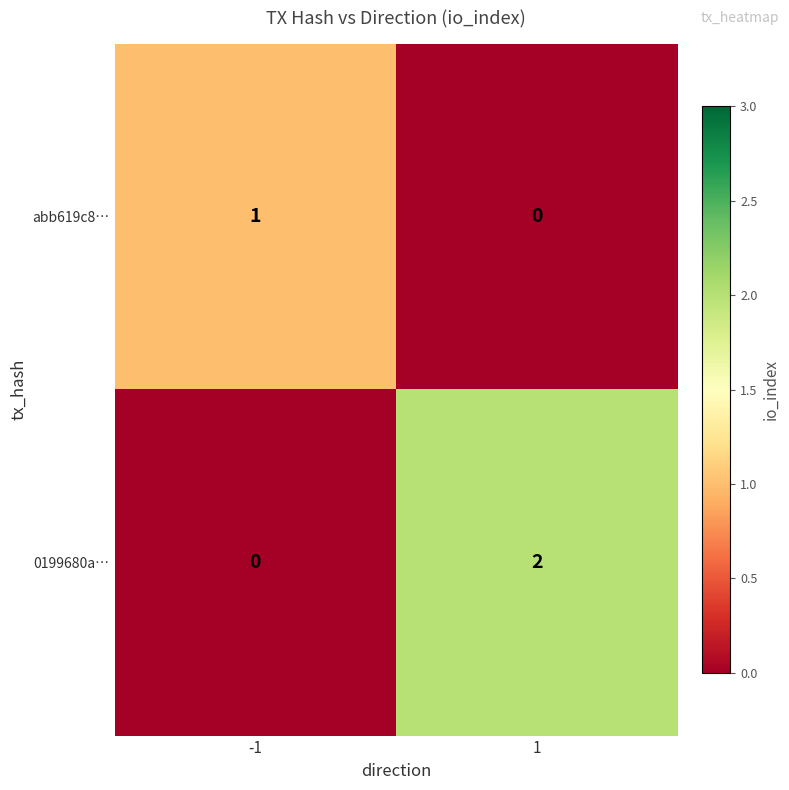

What is the total value across all series at -1?

1